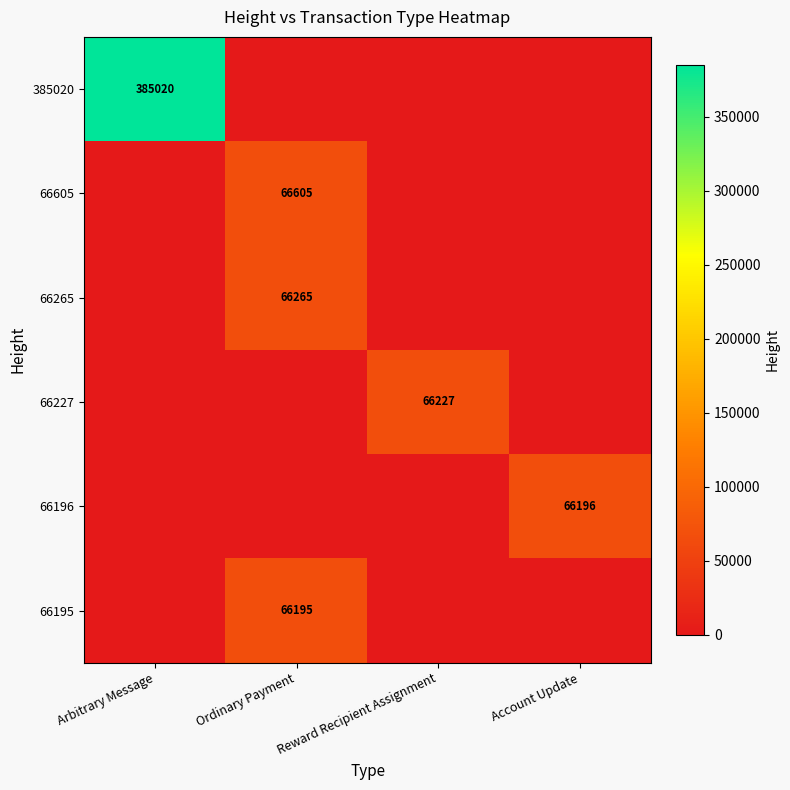

The 66605 series shows 66605 at Ordinary Payment. True or false?

True